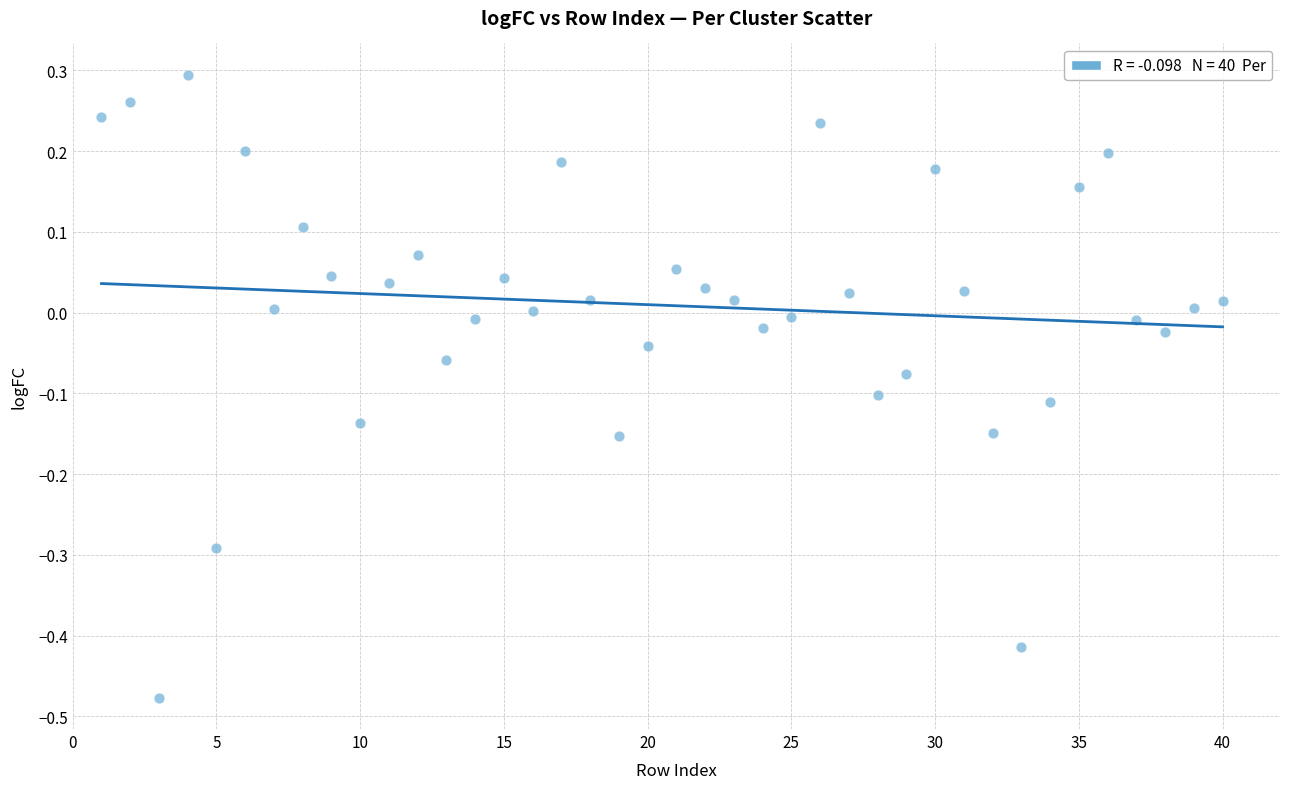

What is the range of X values (max minus min)?

39.0